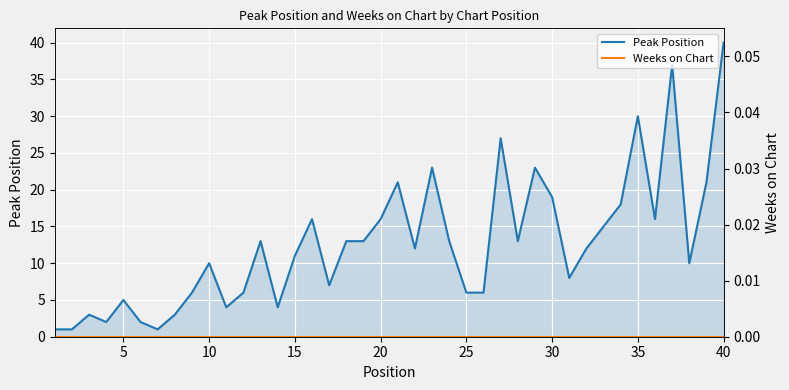

Which series has the largest total across all categories?

Peak Position